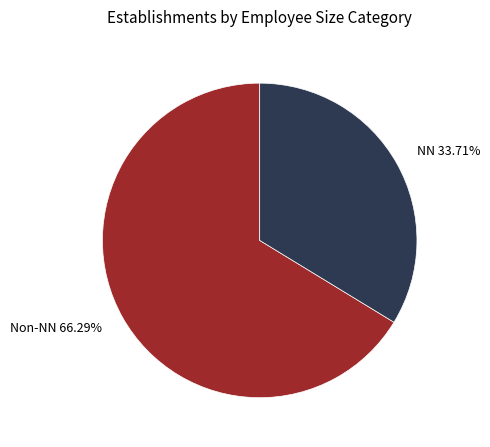

Which has a higher value, Non-NN 66.29% or NN 33.71%?

Non-NN 66.29%